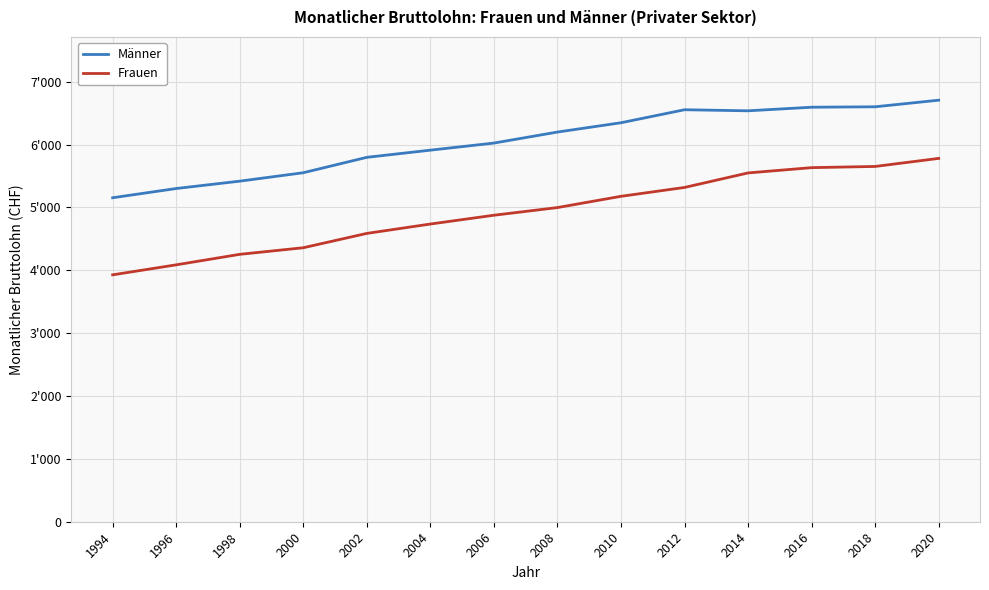

What are all the series names shown in the legend?

Männer, Frauen